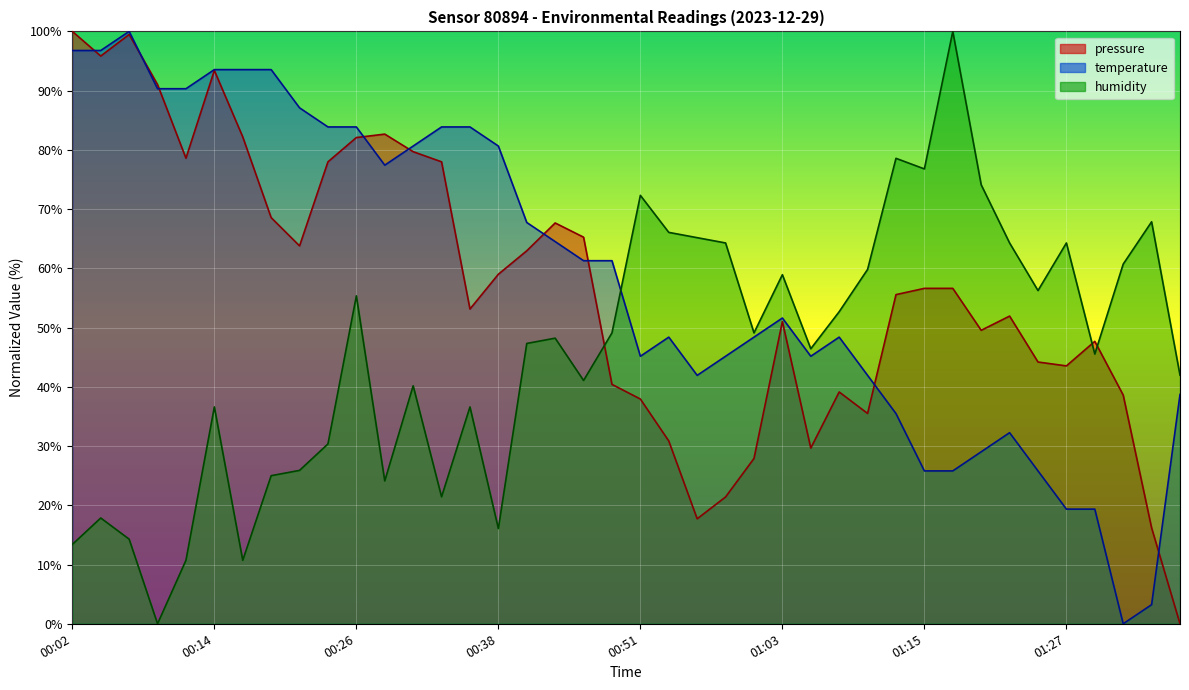

At which label is pressure closest to 50?

01:20